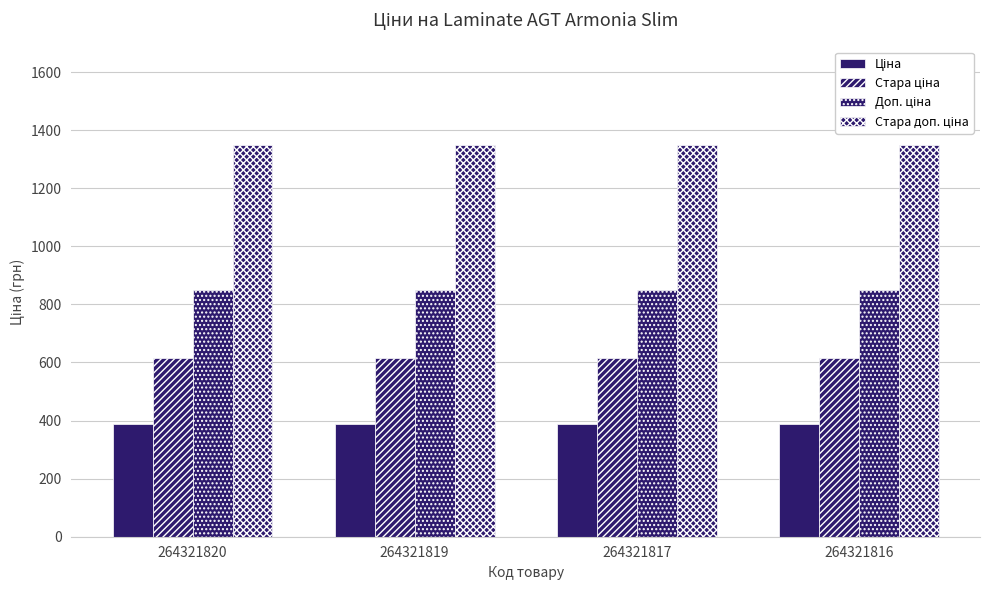

What is the total value across all series at 264321820?

3200.8